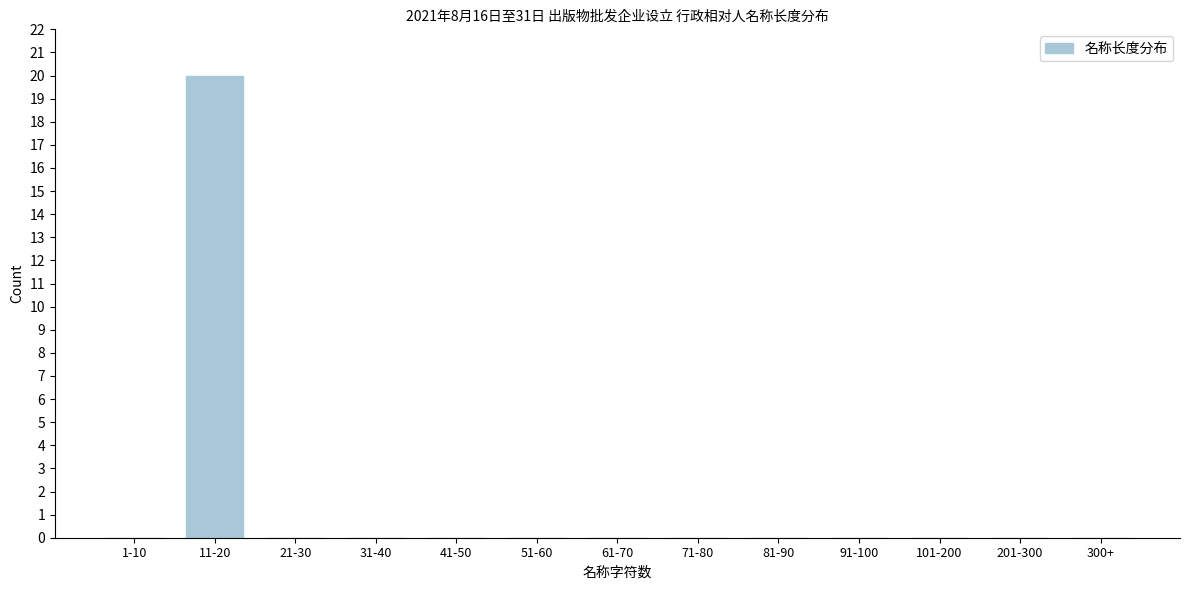

Reading left to right, transcribe all the data shown in this chart.

1-10=0	11-20=20	21-30=0	31-40=0	41-50=0	51-60=0	61-70=0	71-80=0	81-90=0	91-100=0	101-200=0	201-300=0	300+=0